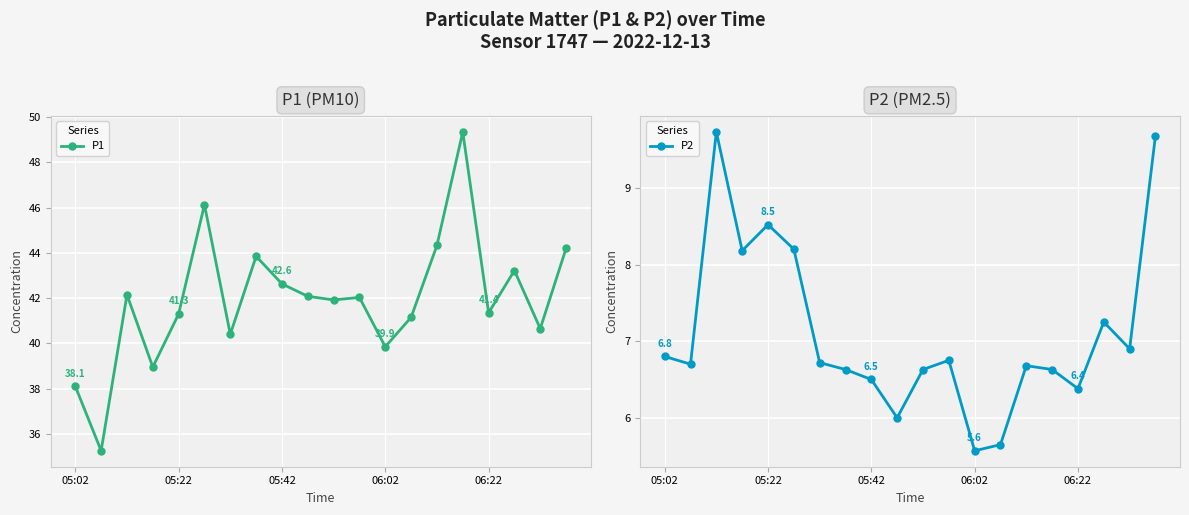

In P1, how many points are lower than both neighbors (excluding endpoints)?

7